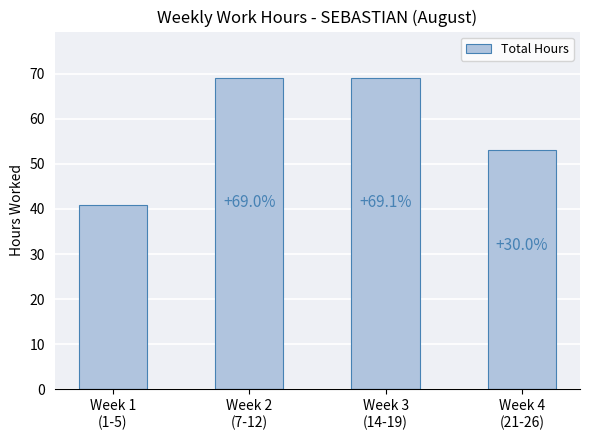

What is the sum of all values?

231.8